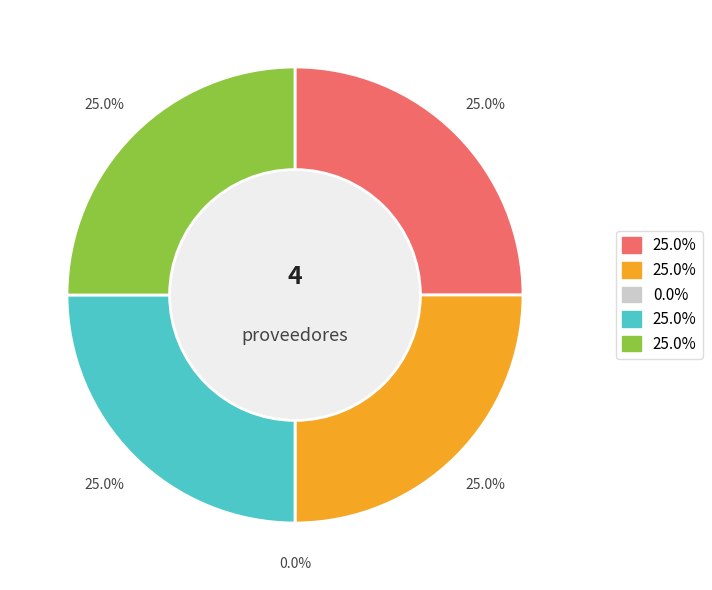

Count the number of slices in the pie.

5